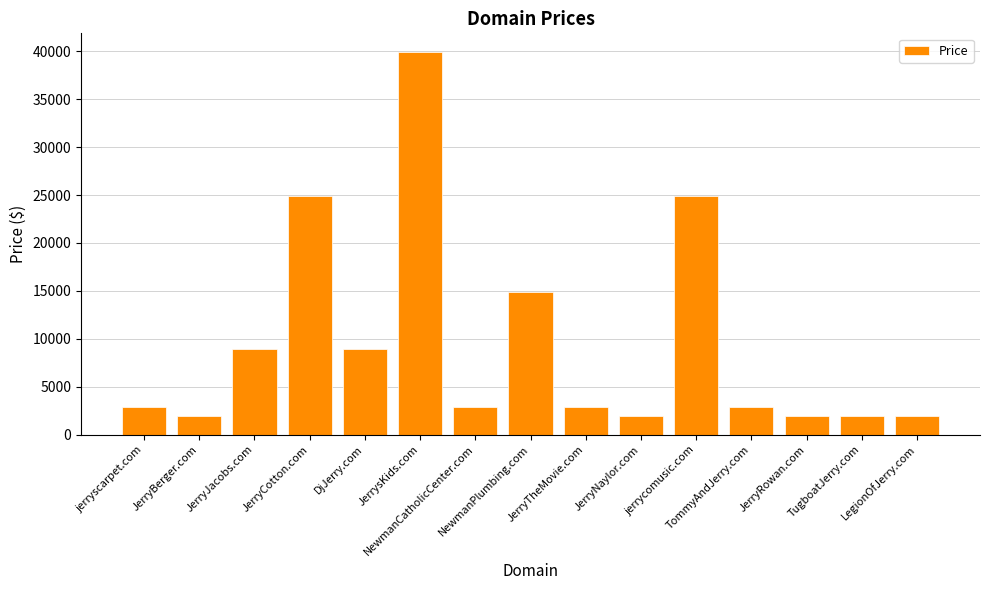

How many bars are there in total?

15